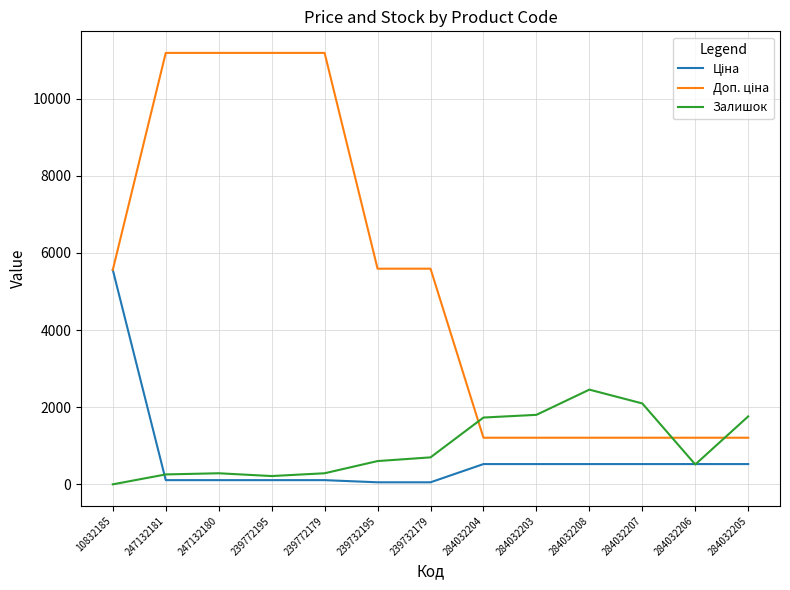

What is the greatest value displayed?

11182.0